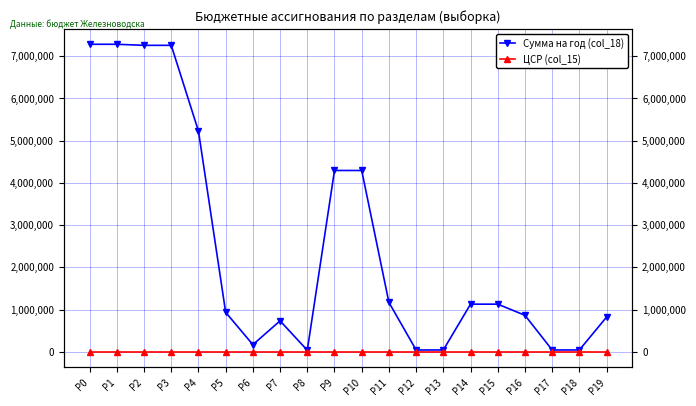

List the series in order of their overall mean, lowest first.

ЦСР (col_15), Сумма на год (col_18)